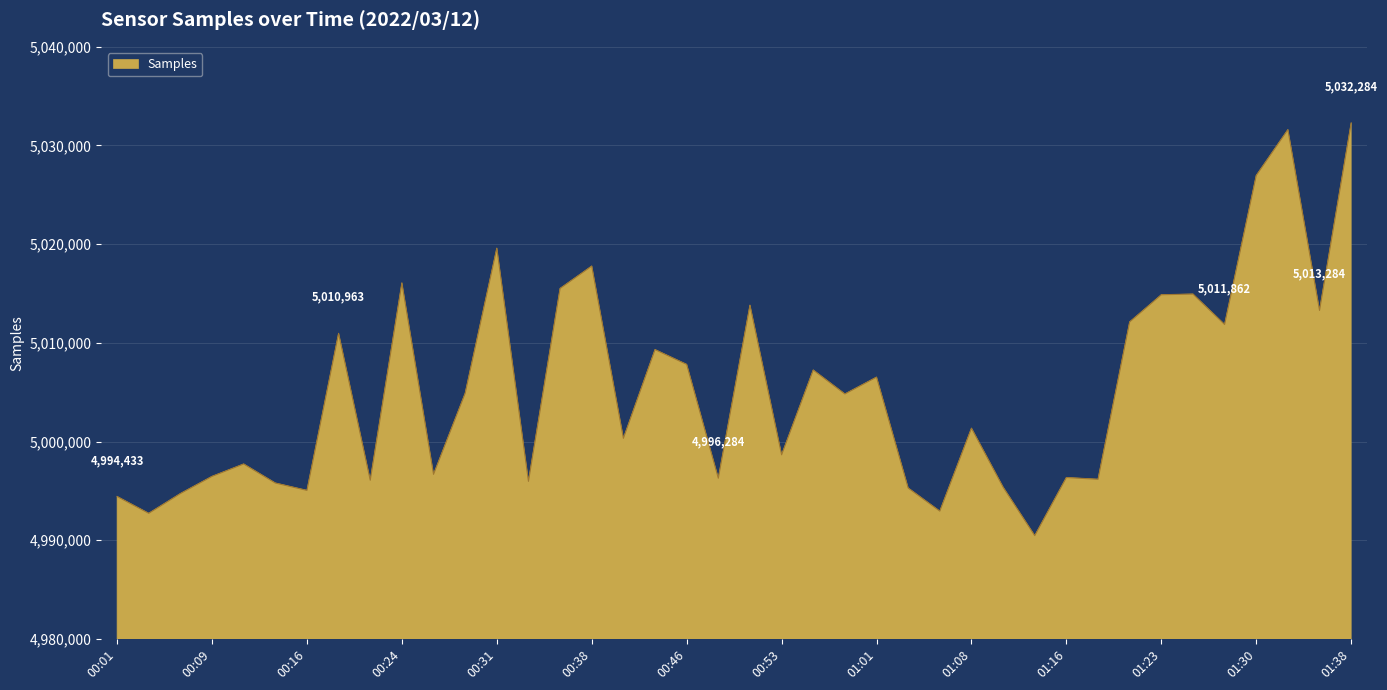

What is the average value?

5005280